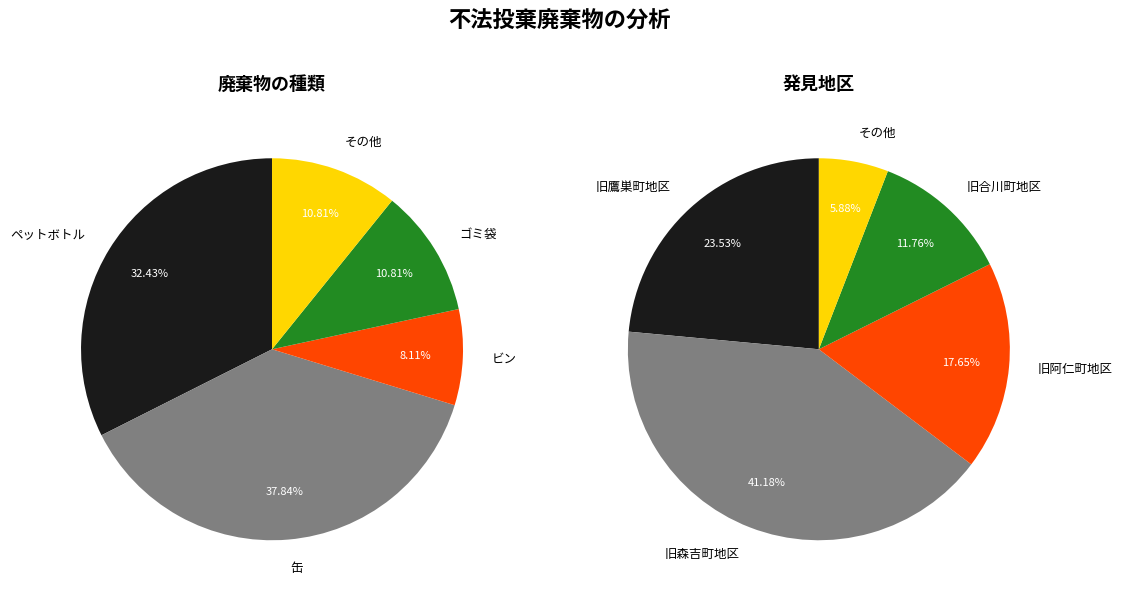

Which category has the smallest portion of the pie?

その他